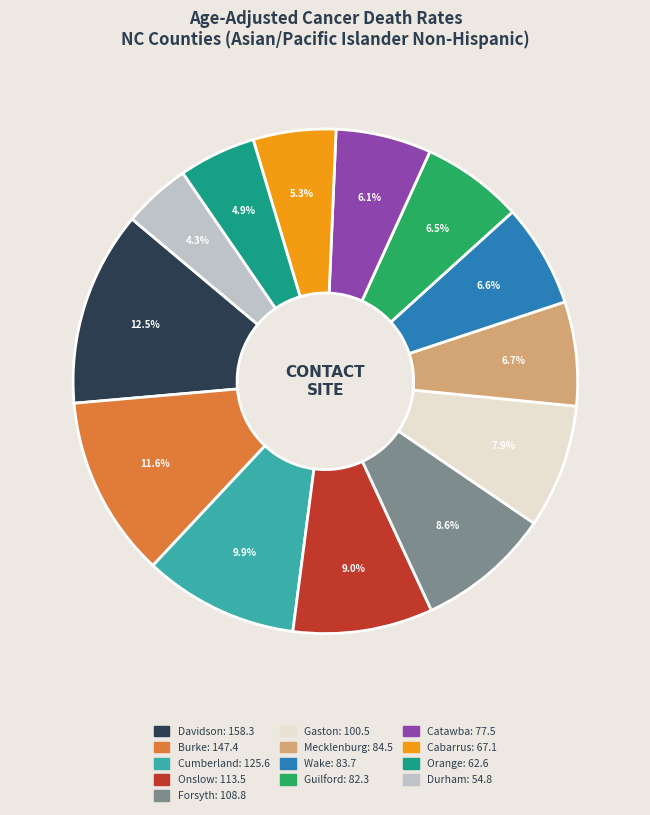

Is there a majority slice in this chart?

No